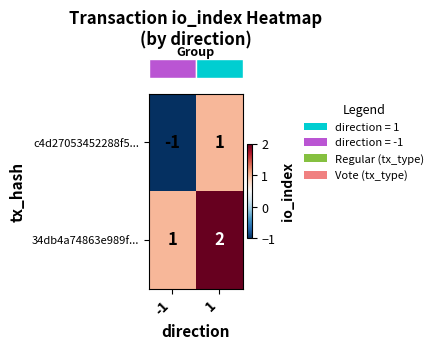

What is the sum of the 34db4a74863e989f... values at -1 and 1?

3